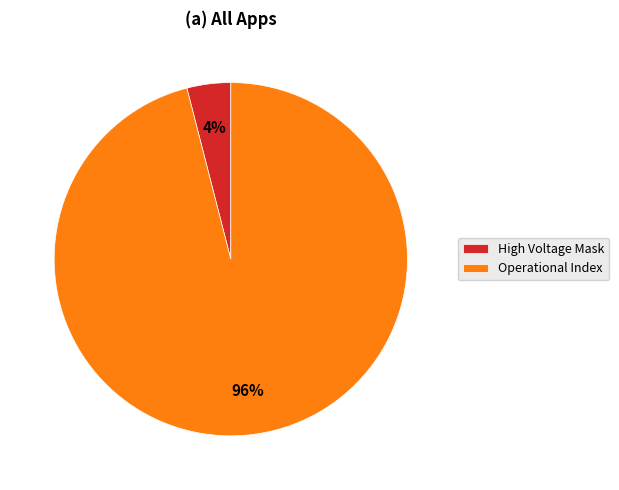

To the nearest percent, what is the difference between the largest and smallest slice percentages?

92%